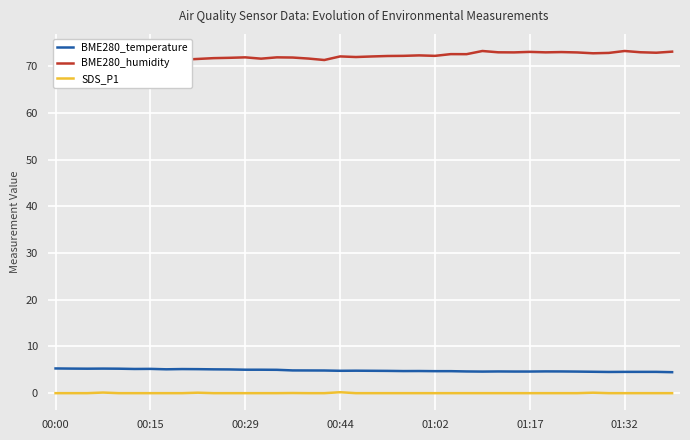

Rank the series at 29 from highest to lowest value.

BME280_humidity, BME280_temperature, SDS_P1